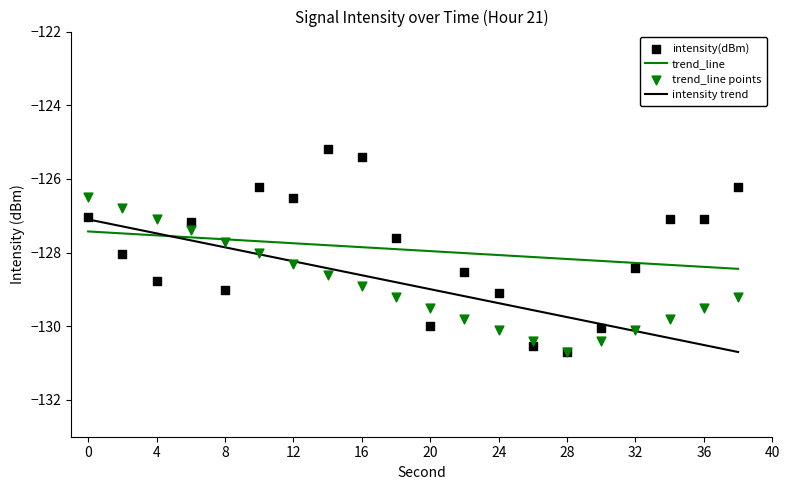

Which series has the largest total across all categories?

intensity(dBm)